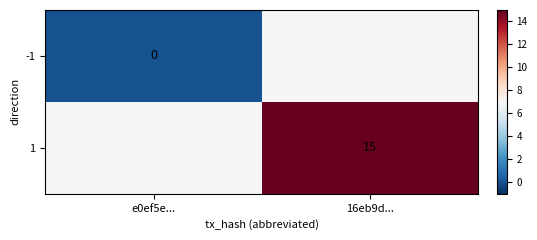

Is it true that 1 equals 4 at 16eb9d...?

False